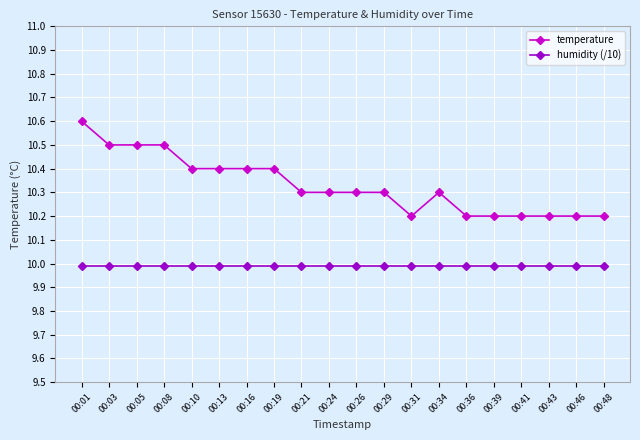

True or false: humidity (/10) and temperature cross at least once.

False